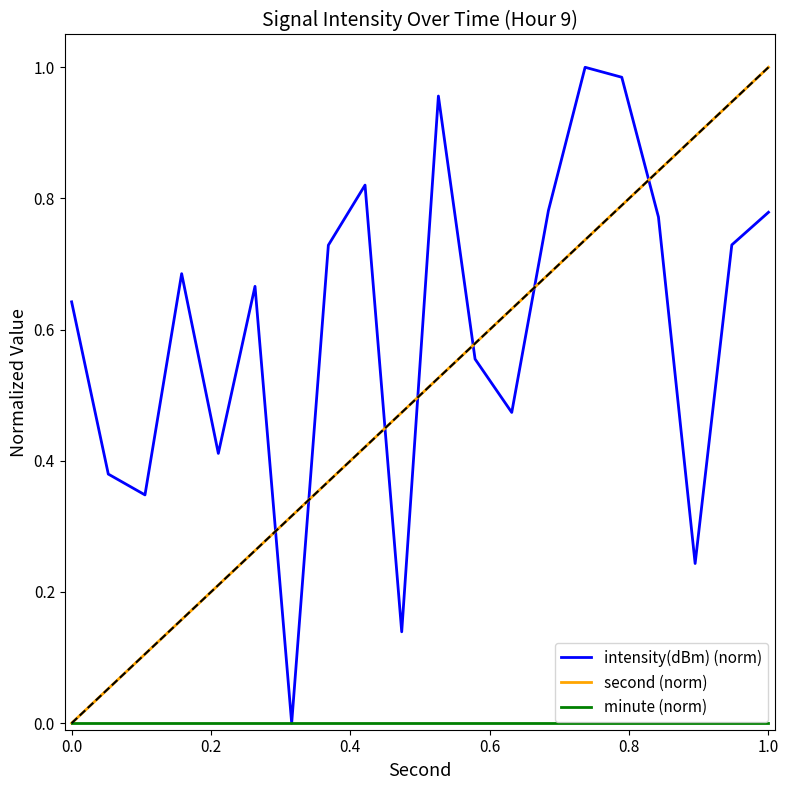

True or false: second (norm) and intensity(dBm) (norm) intersect in this chart.

True